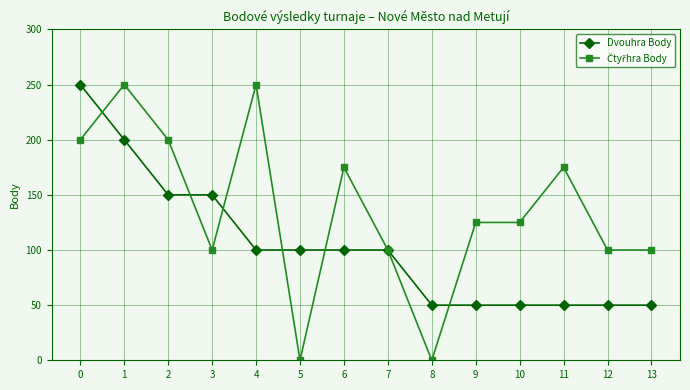

What is the total value across all series at 7?

200